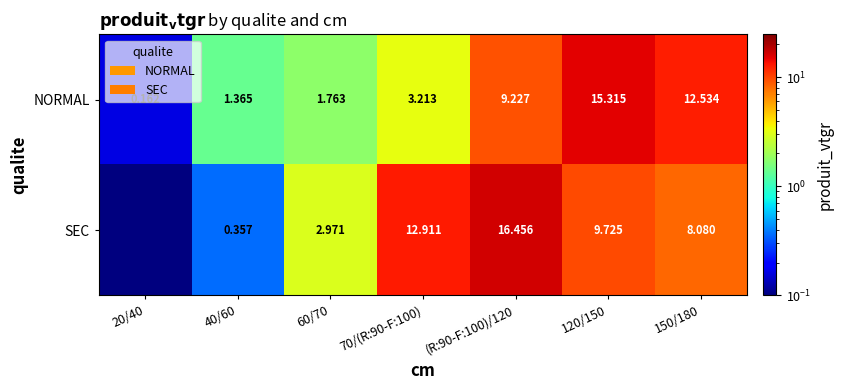

What is the total value across all series at 150/180?

20.6